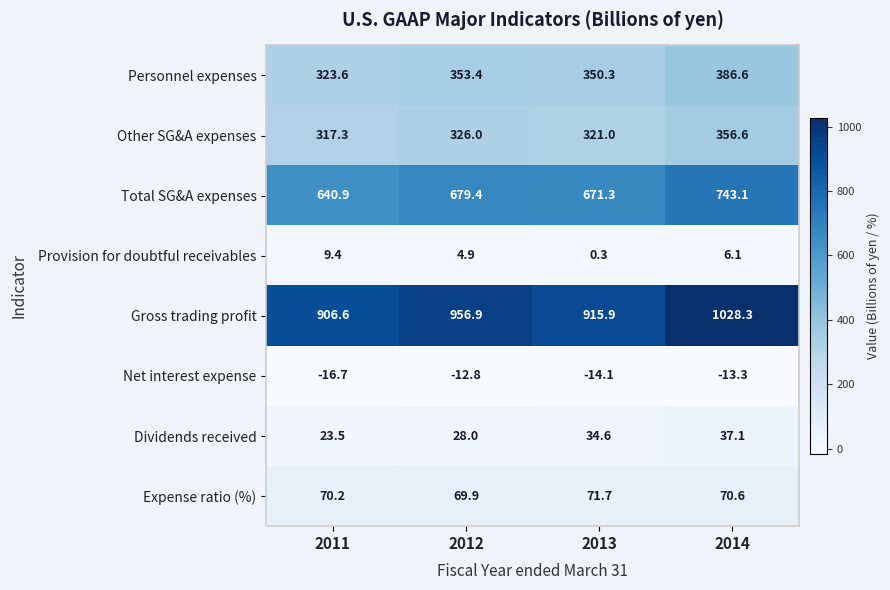

Which series has the largest total across all categories?

Gross trading profit